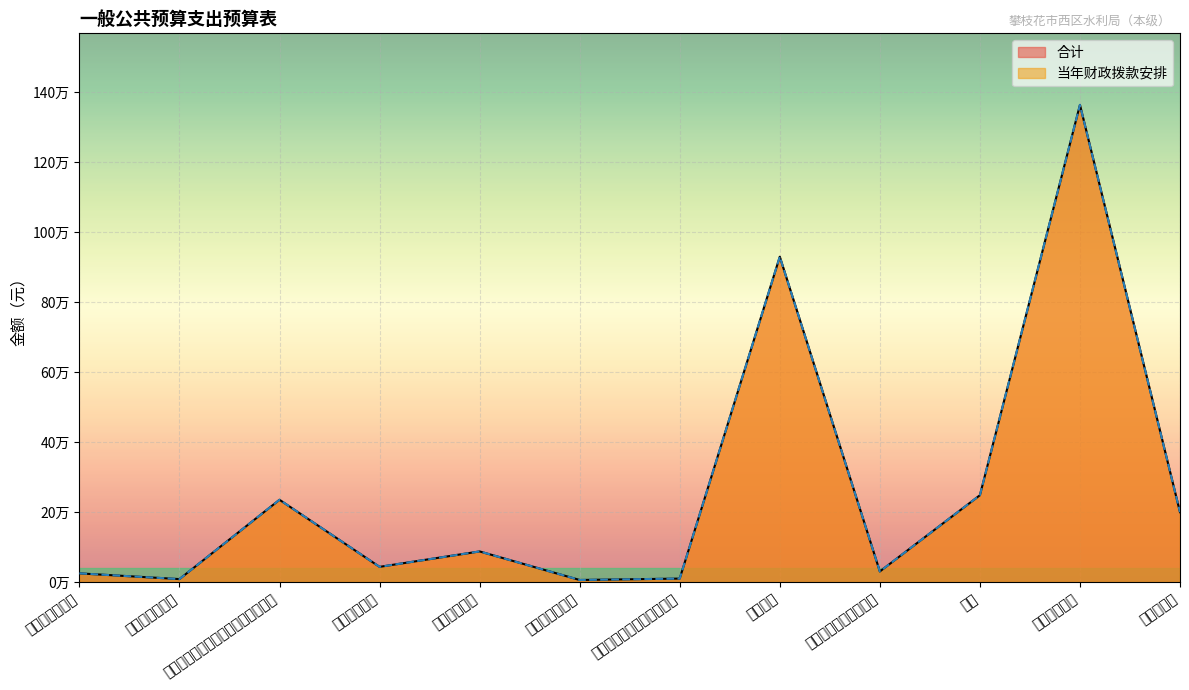

Where is the first local minimum for 当年财政拨款安排?

事业单位离退休